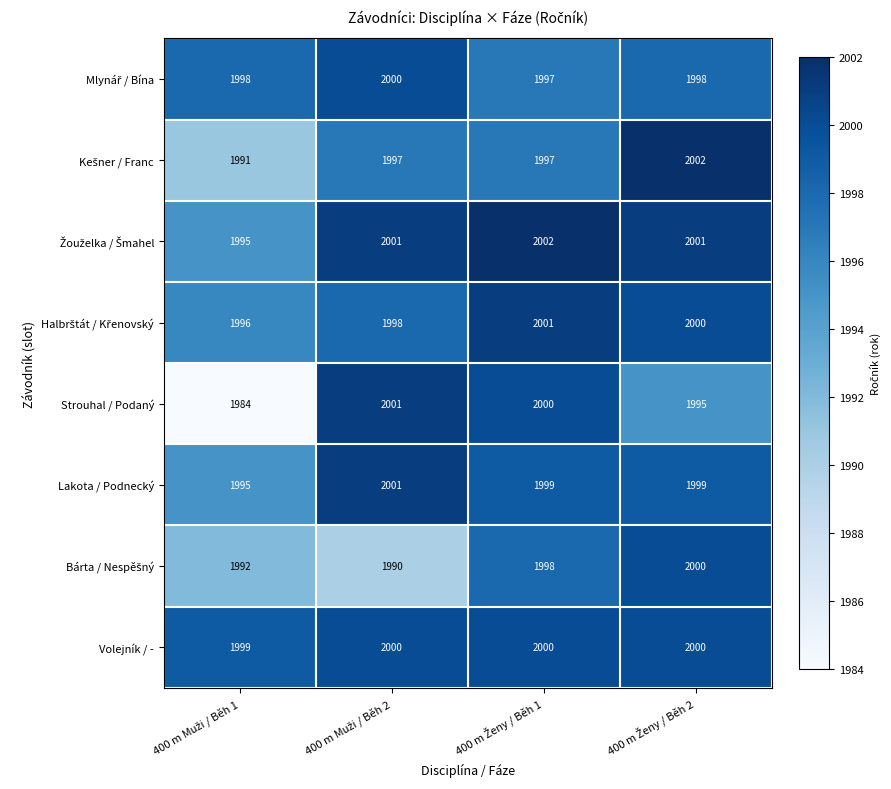

At how many categories does at least one series exceed 1987?

4